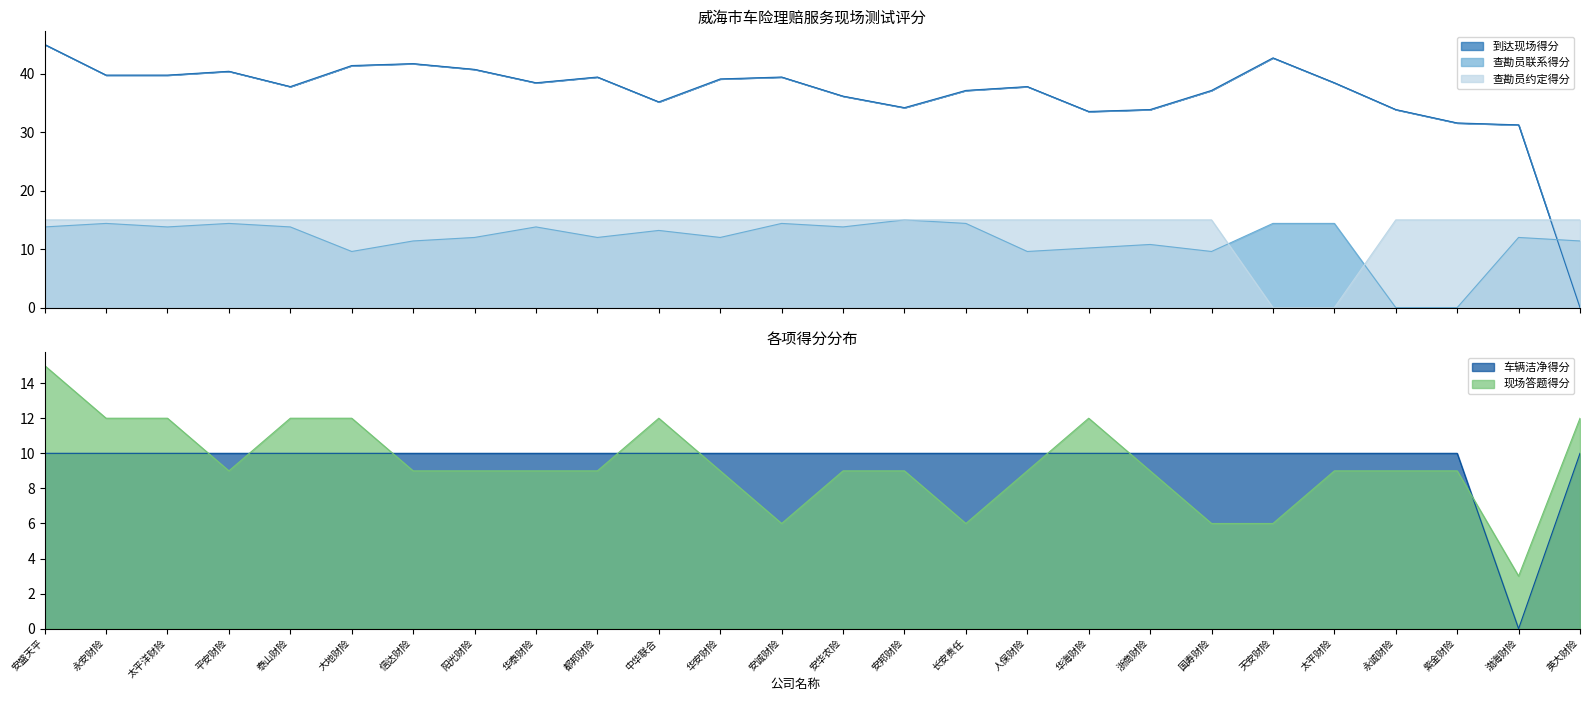

True or false: 查勘员约定得分 has a value of 26.8 at 国寿财险.

False